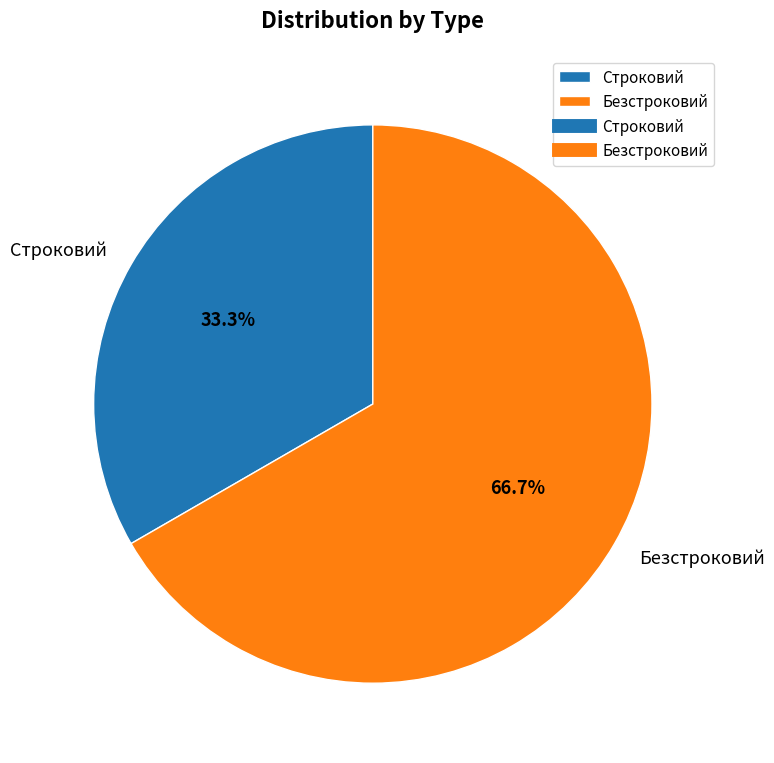

What is the total percentage of Строковий and Безстроковий?

100.0%